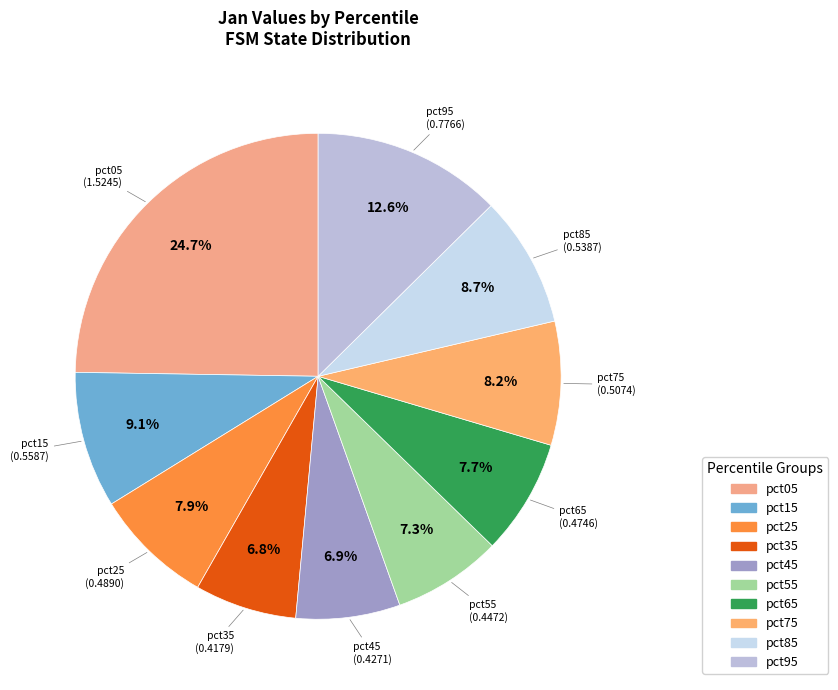

Which category has the biggest portion of the pie?

pct05